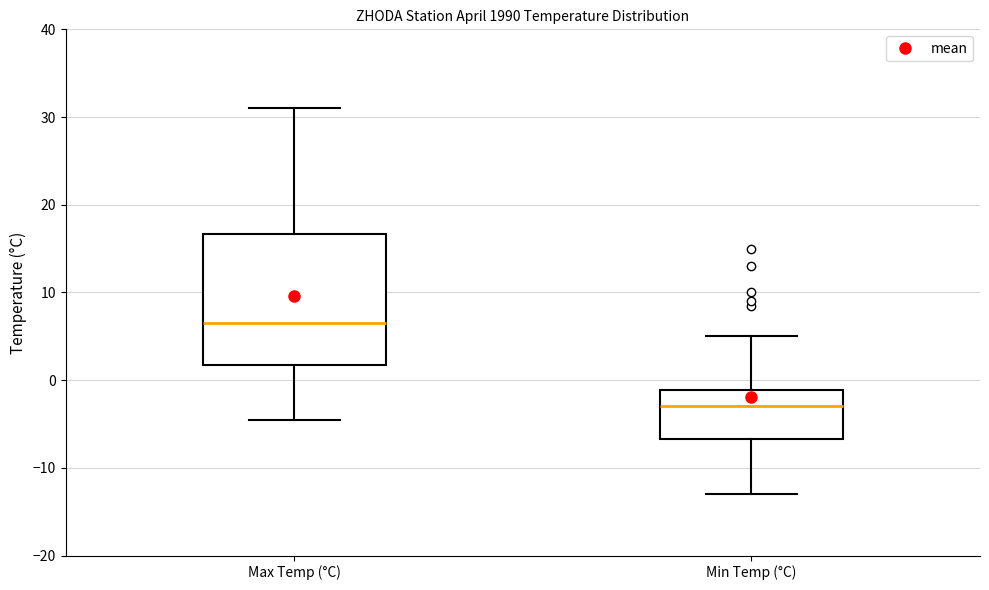

Which box is the tallest, from its lower edge to its upper edge?

Max Temp (°C)